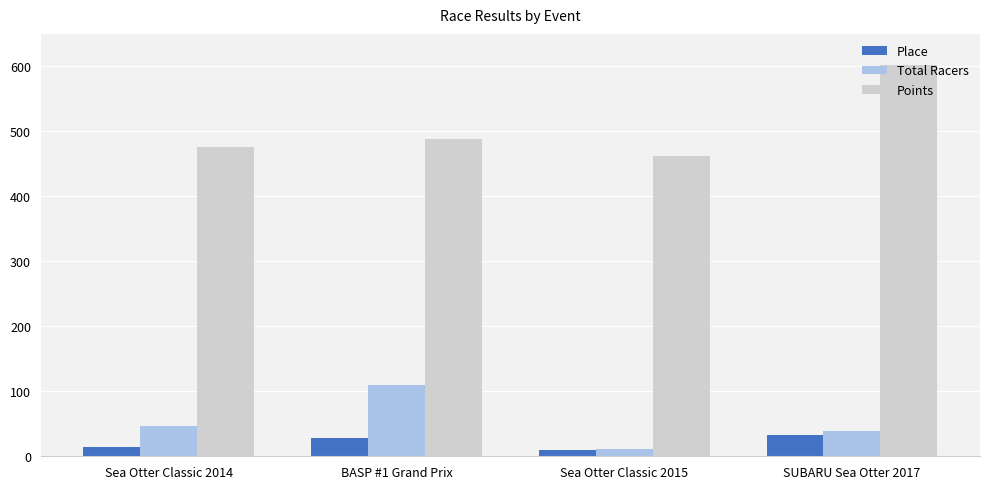

Reading left to right, extract all data points from this chart.

Place: 15.0	28.0	10.0	32.0
Total Racers: 47.0	110.0	11.0	39.0
Points: 476.3	488.8	462.5	602.6